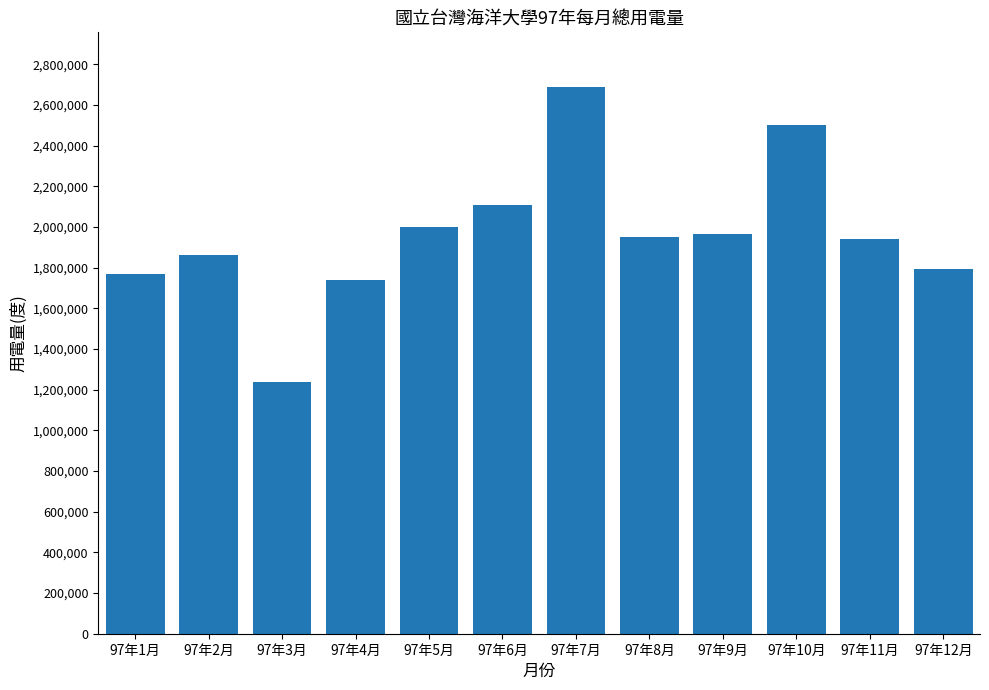

What is the value of the 9th bar from the left?

1963600